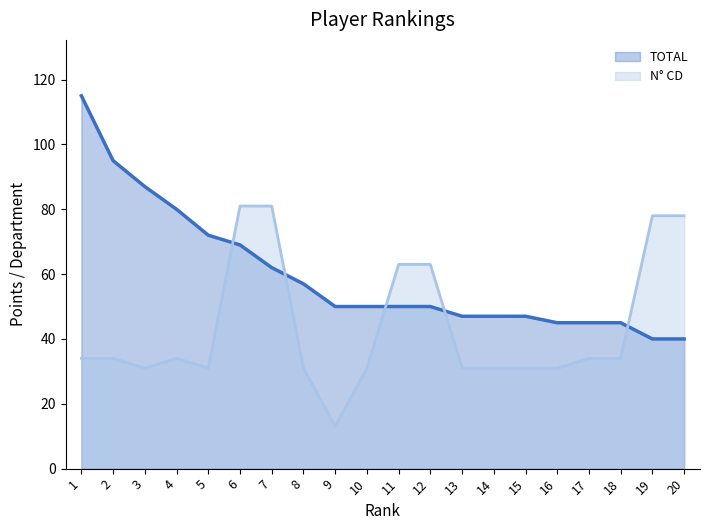

What is the value of the TOTAL point at the 17th from the left?

45